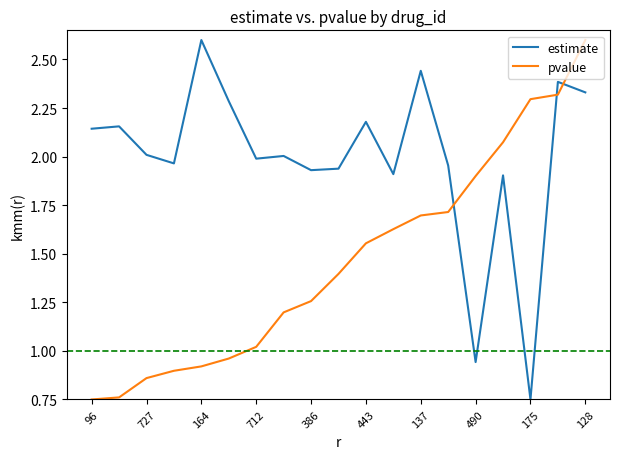

Which series has the largest total across all categories?

estimate